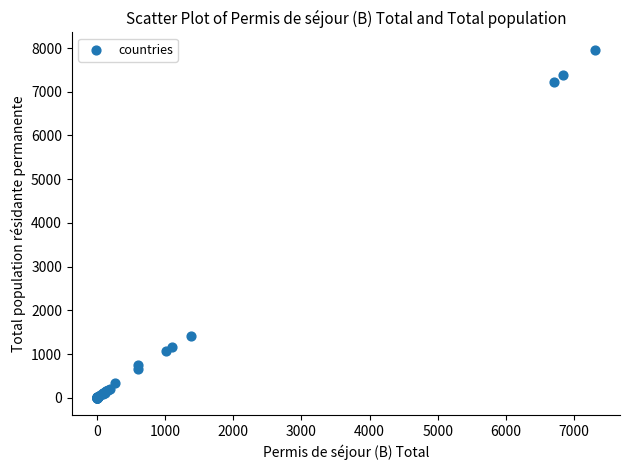

What Y value in the scatter plot is closest to 3979?

1424